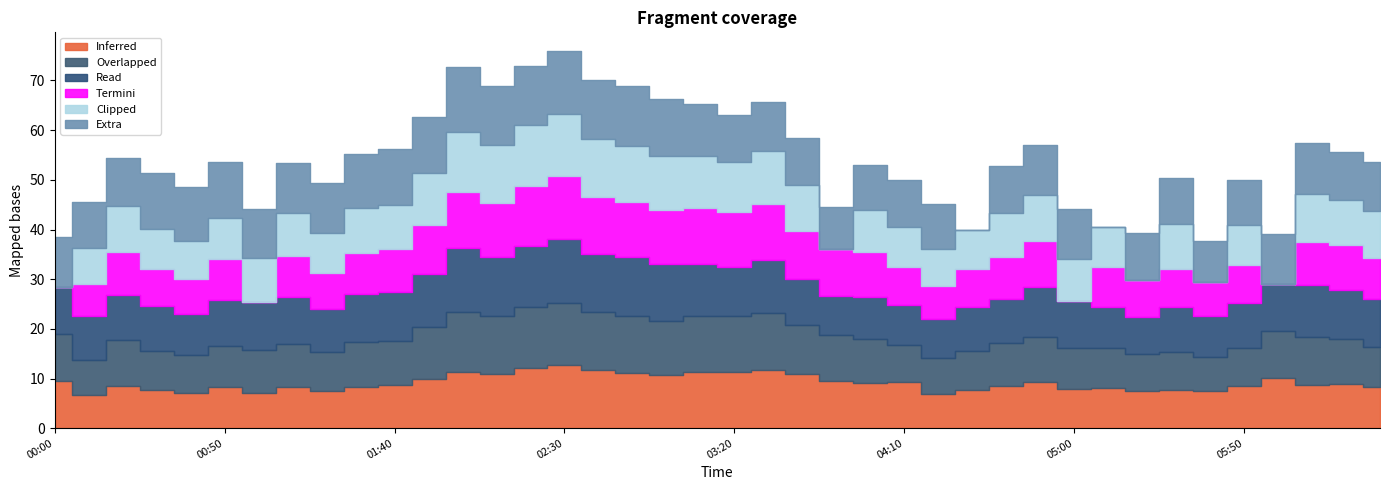

Read the col_40 value at 2022/07/16 02:30.

12.6